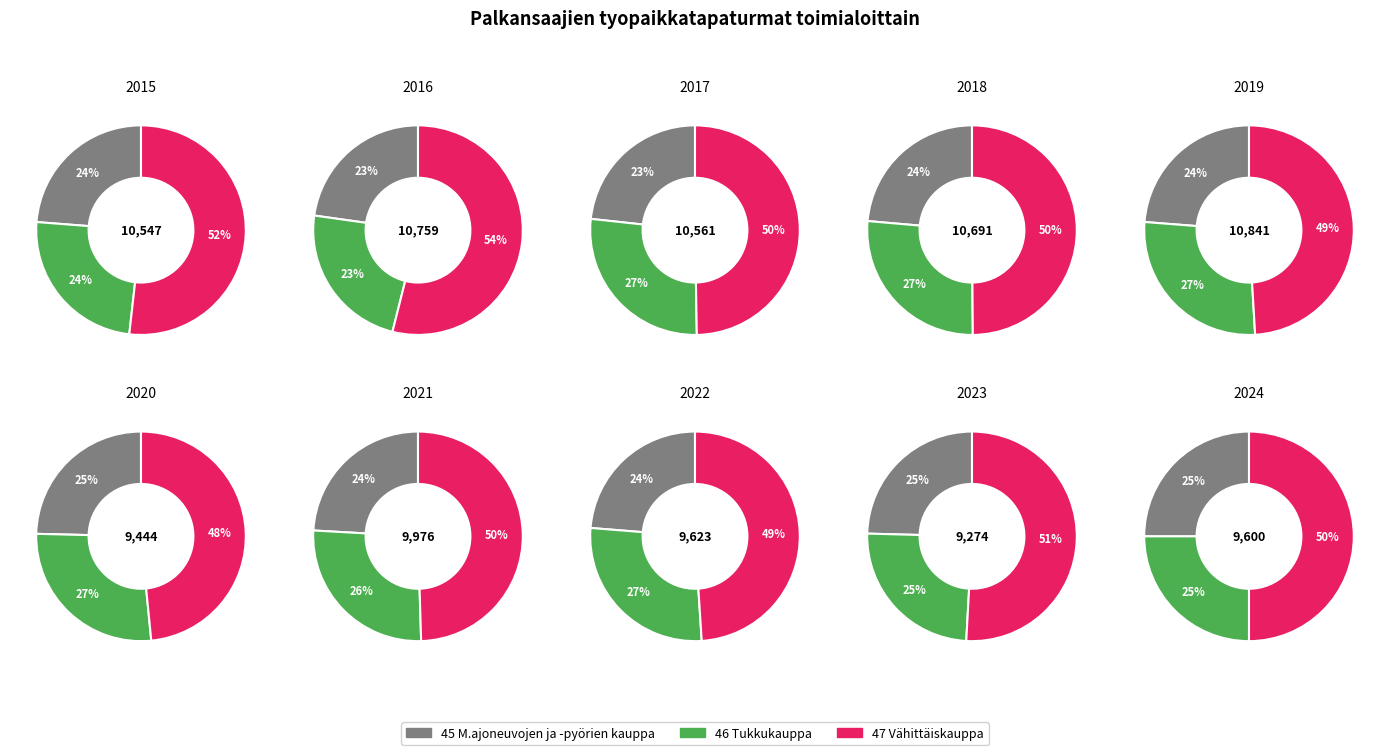

What is the spread (max minus min) of values at 2024?

2400